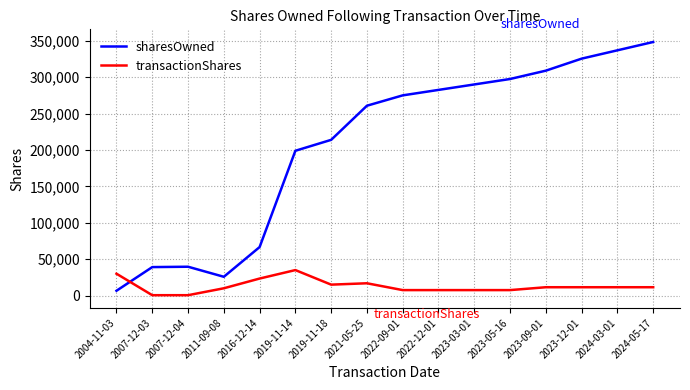

Rank the series by their maximum value, from highest to lowest.

sharesOwned, transactionShares